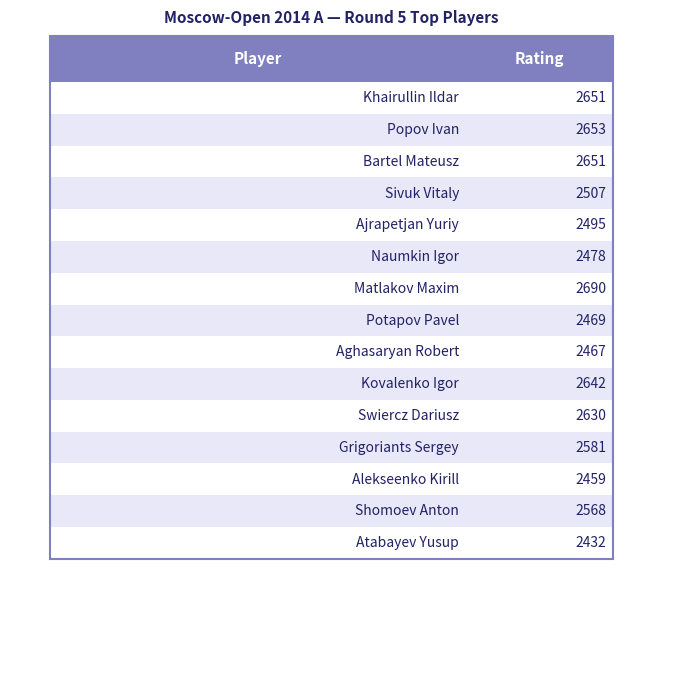

Does the chart contain any negative values?

No